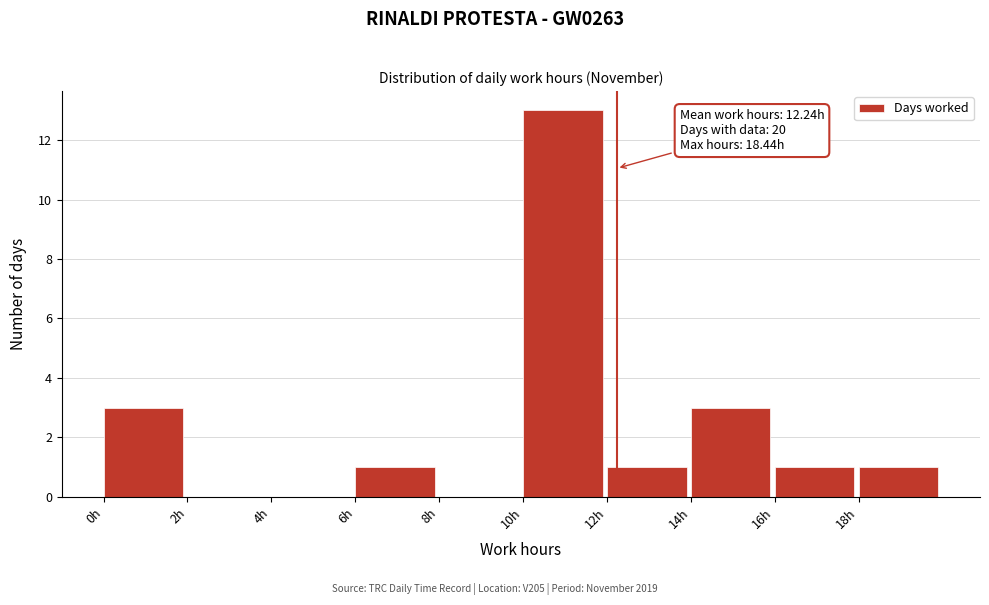

Over which range of the x-axis is the bar tallest?

10 to 12